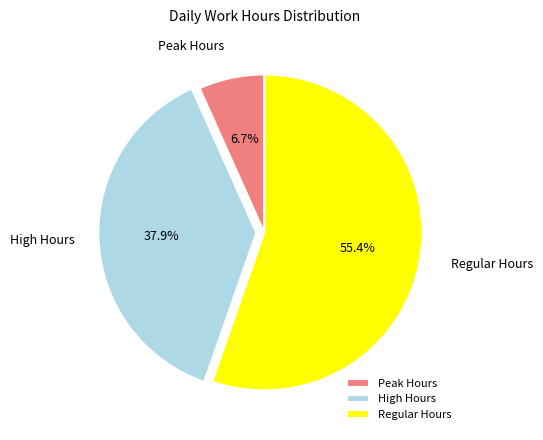

Count the number of slices in the pie.

3